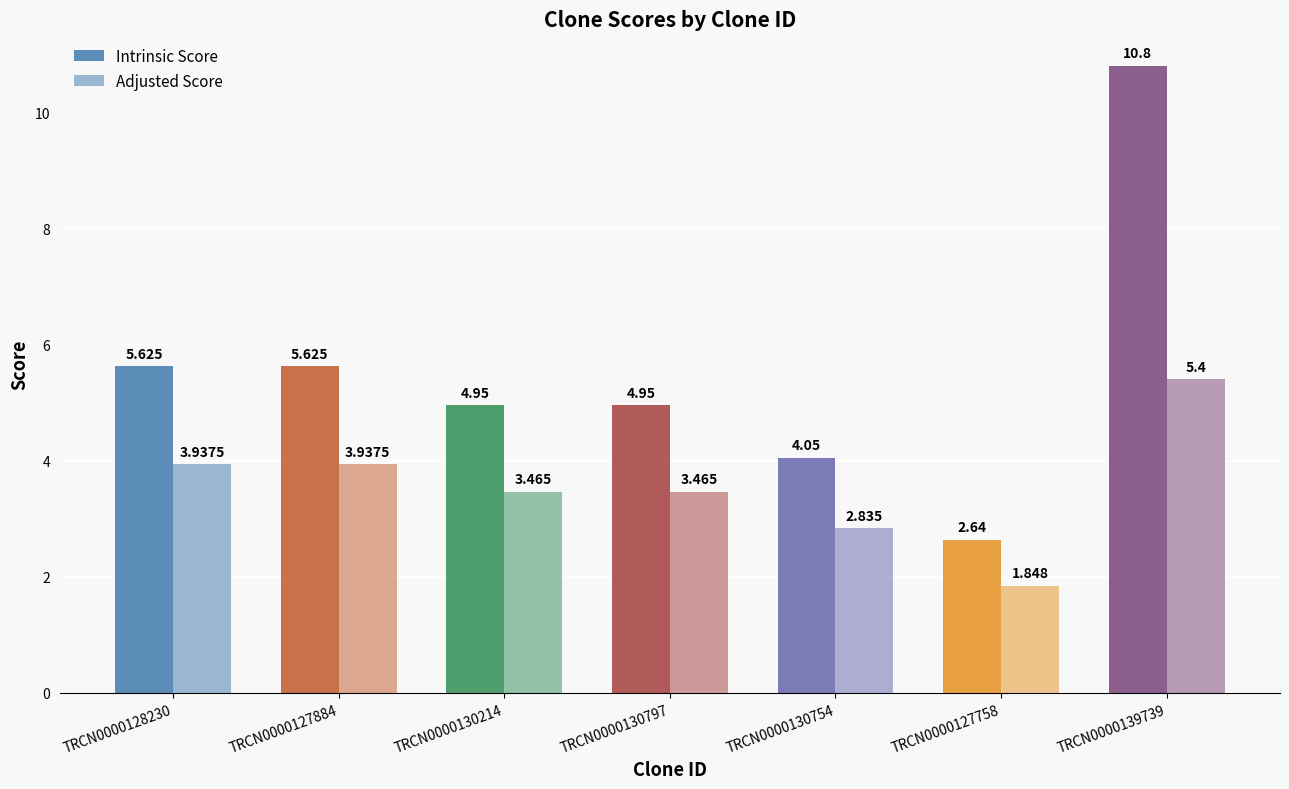

What is the average value of the Adjusted Score series?

3.6